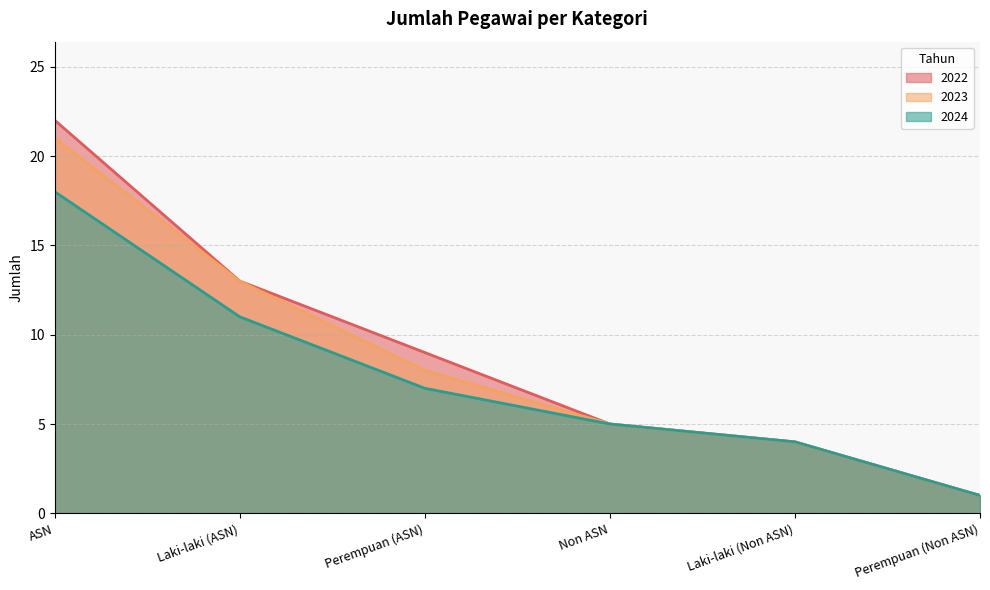

How many lines are shown in the chart?

3